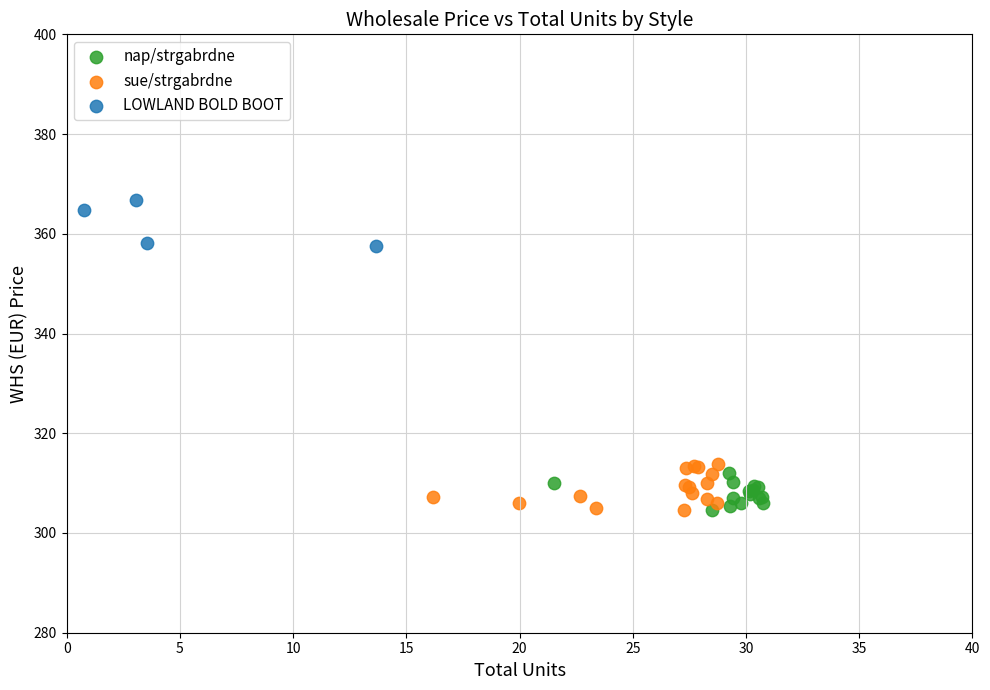

What are all the series names shown in the legend?

nap/strgabrdne, sue/strgabrdne, LOWLAND BOLD BOOT